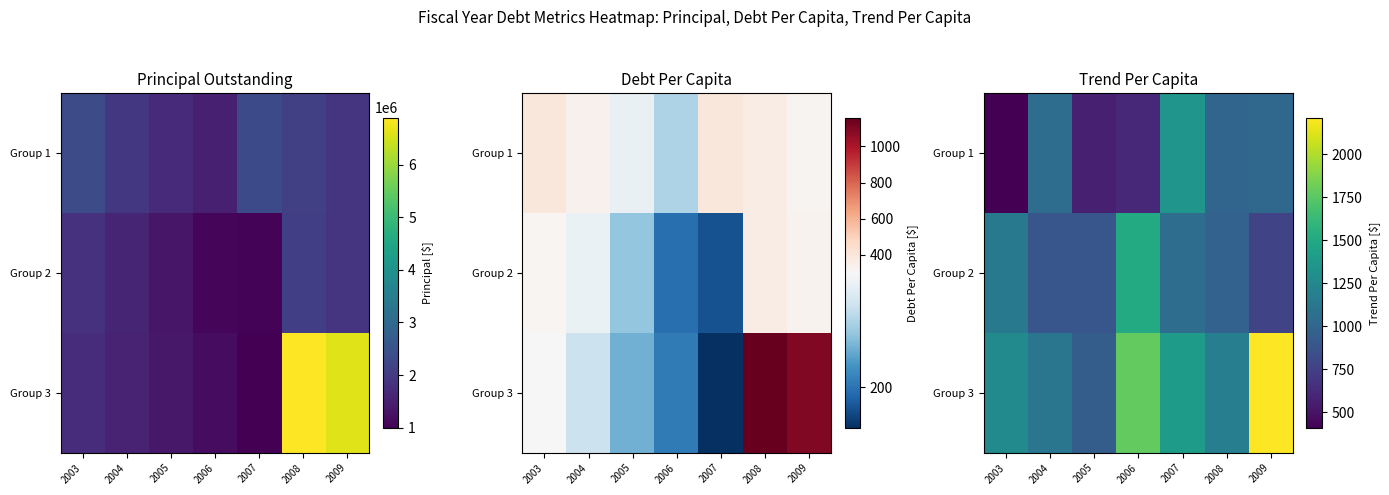

The Group 2 series shows 1511.8 at 2006. True or false?

True